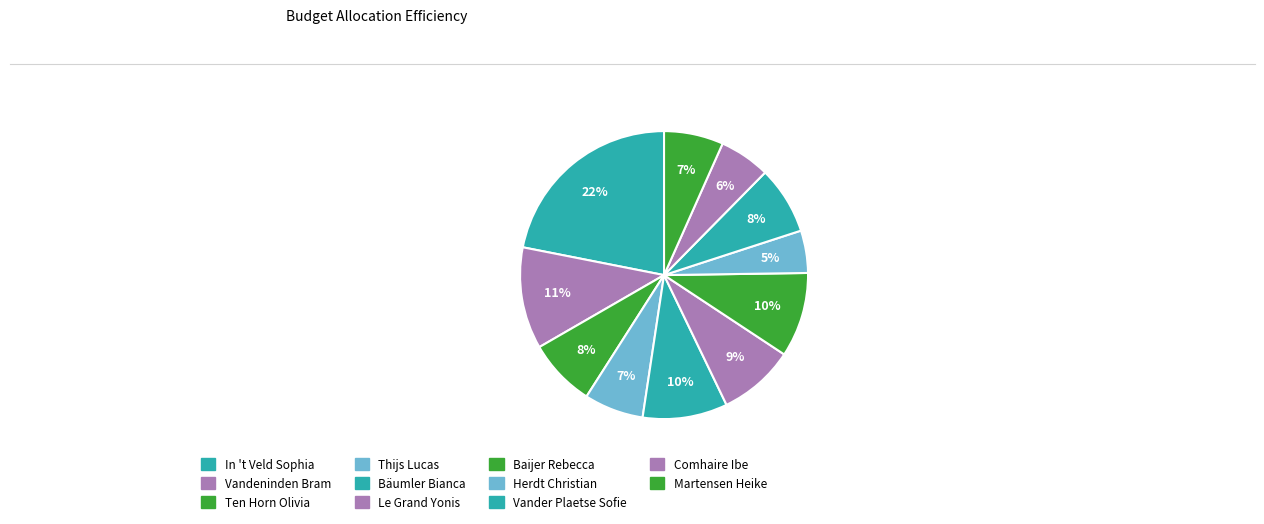

Is it true that Baijer Rebecca is 4% of the pie?

False